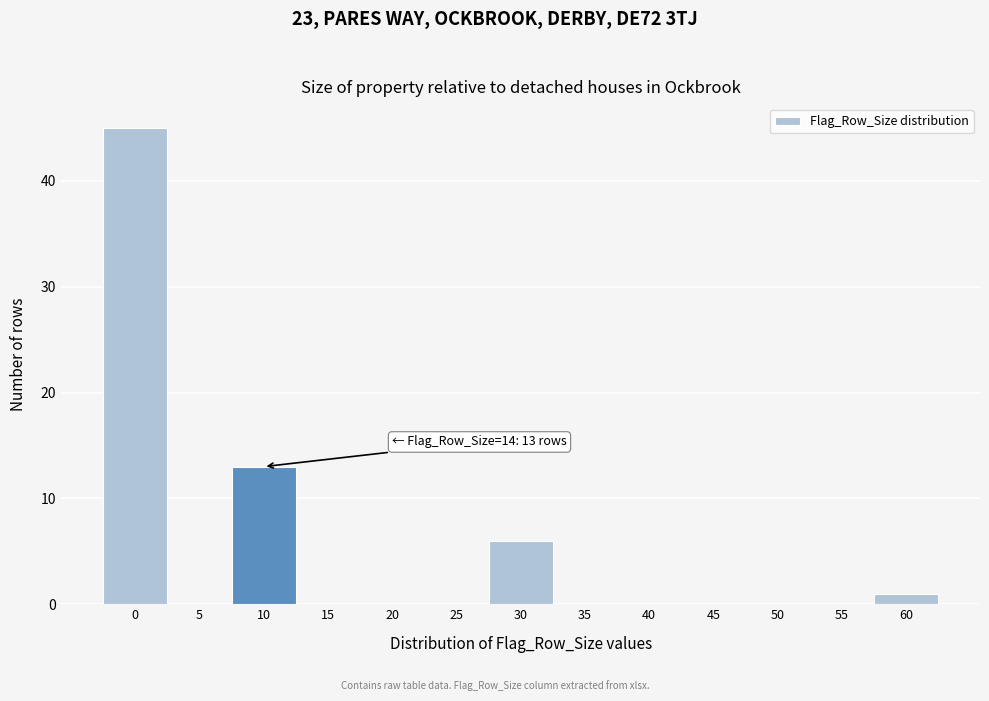

Reading left to right, extract all data points from this chart.

0=45	5=0	10=13	15=0	20=0	25=0	30=6	35=0	40=0	45=0	50=0	55=0	60=1